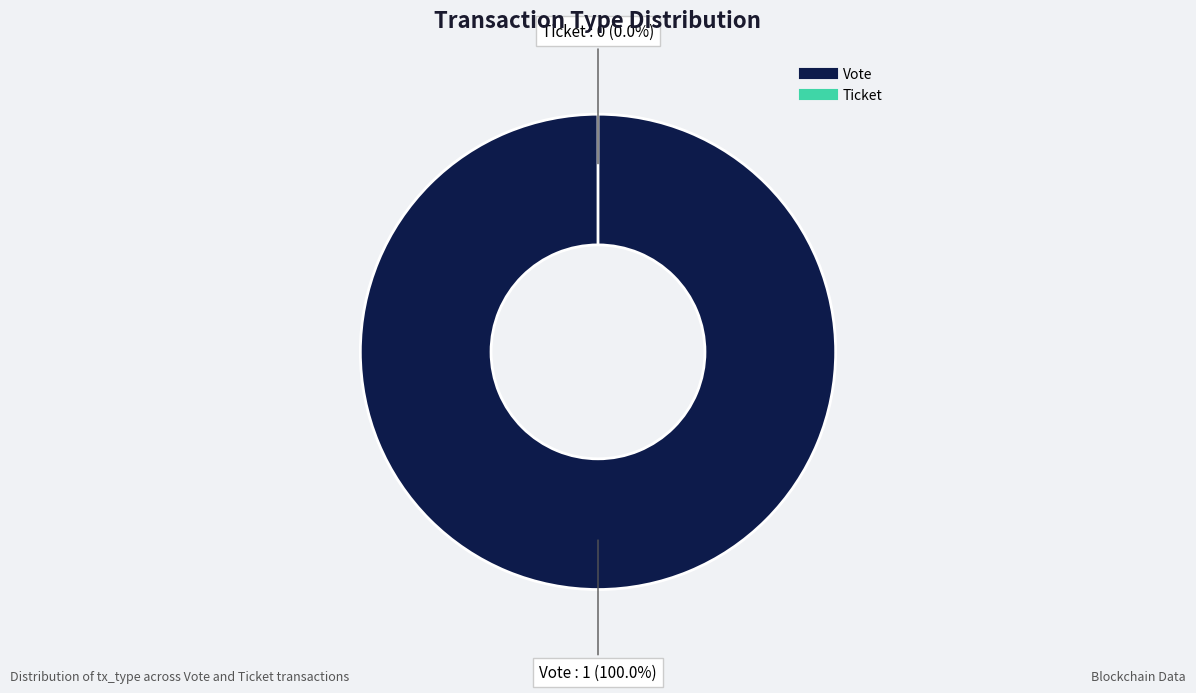

Is it true that Vote is 92% of the pie?

False